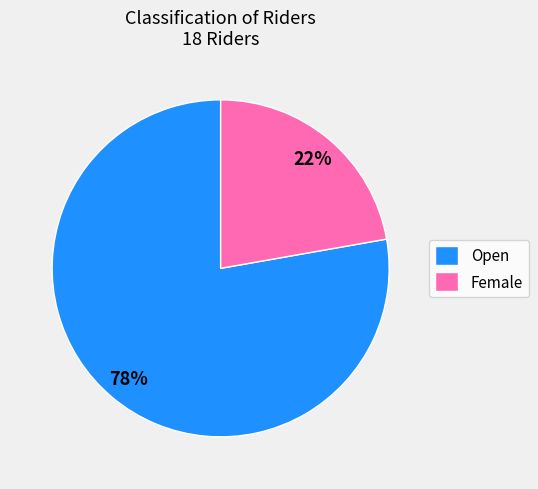

Is the sum of Open and Female greater than half?

Yes